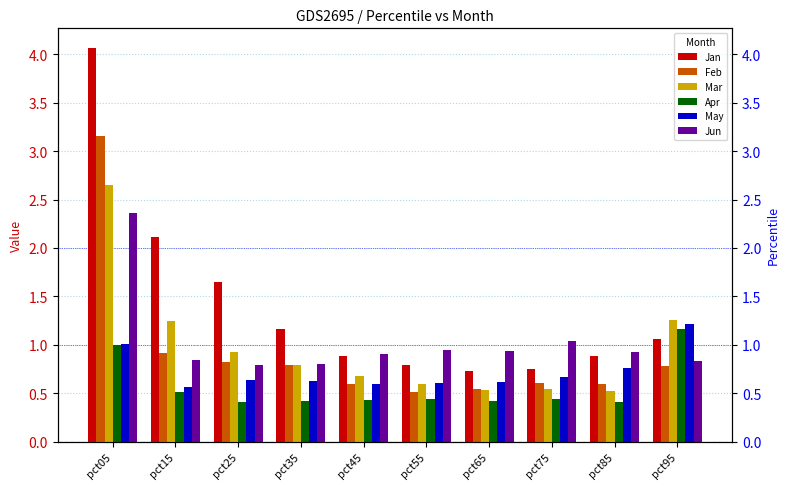

List the series in order of their peak value, highest first.

Jan, Feb, Mar, Jun, May, Apr